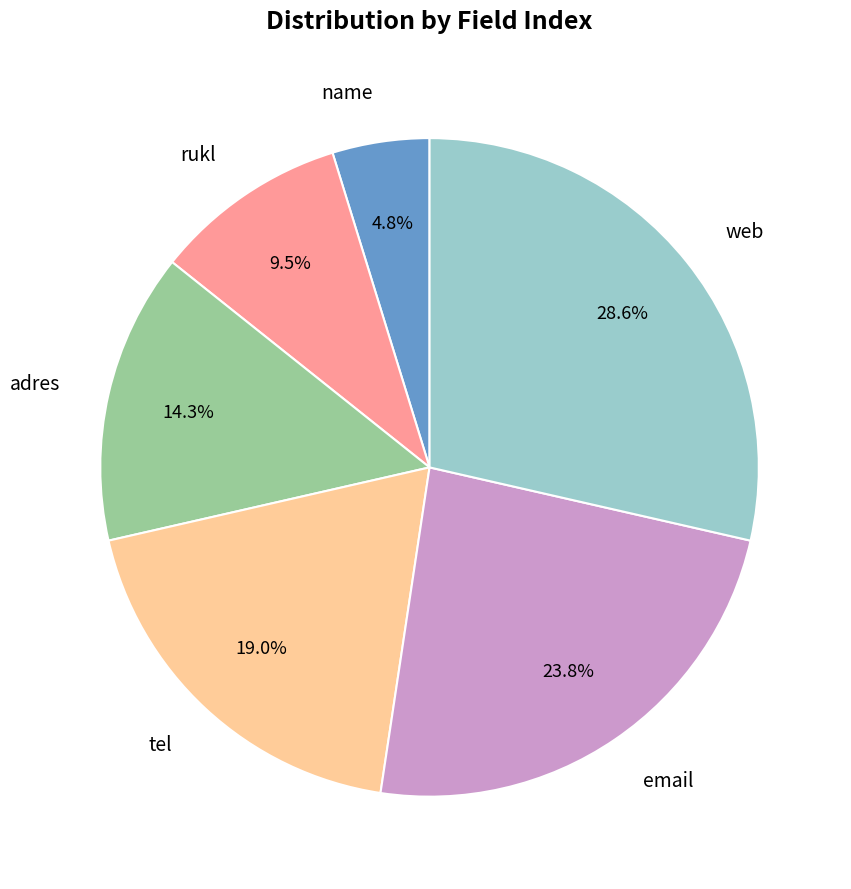

Count the number of slices in the pie.

6